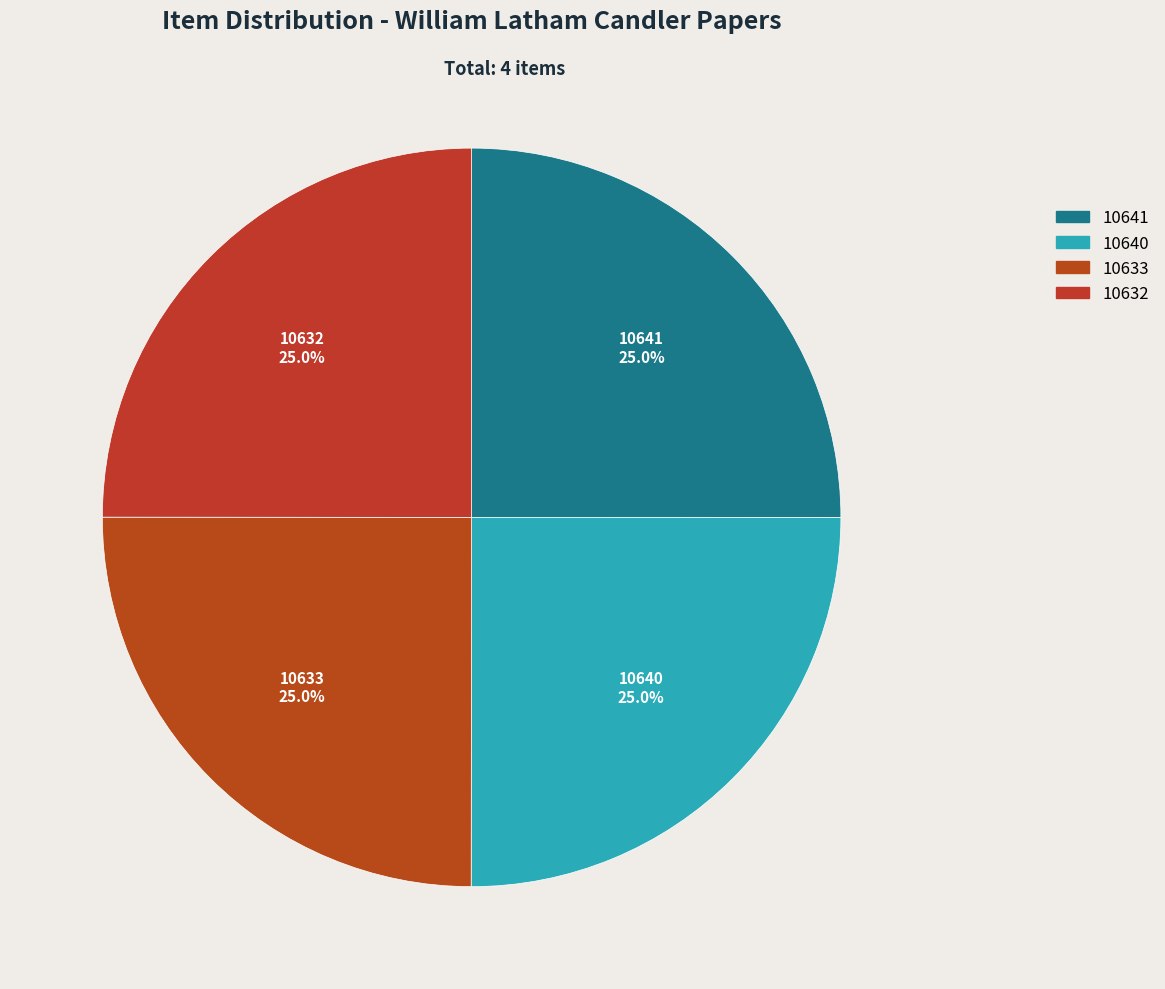

What percentage is the 10632 slice, to the nearest percent?

25%